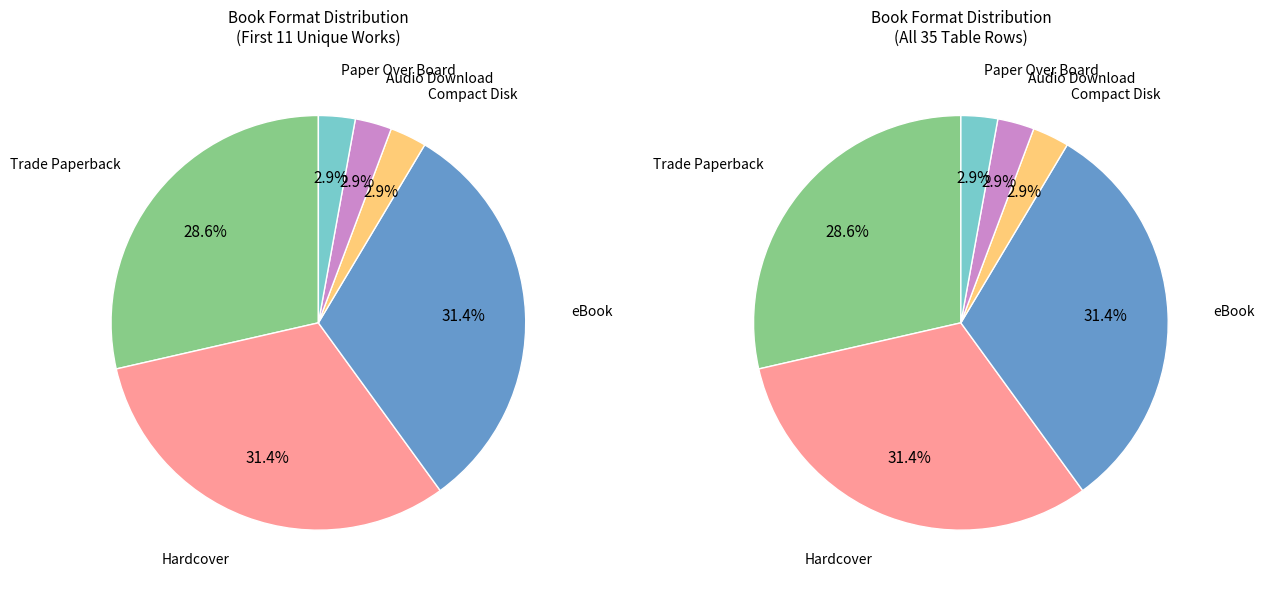

How many slices are in this pie chart?

6